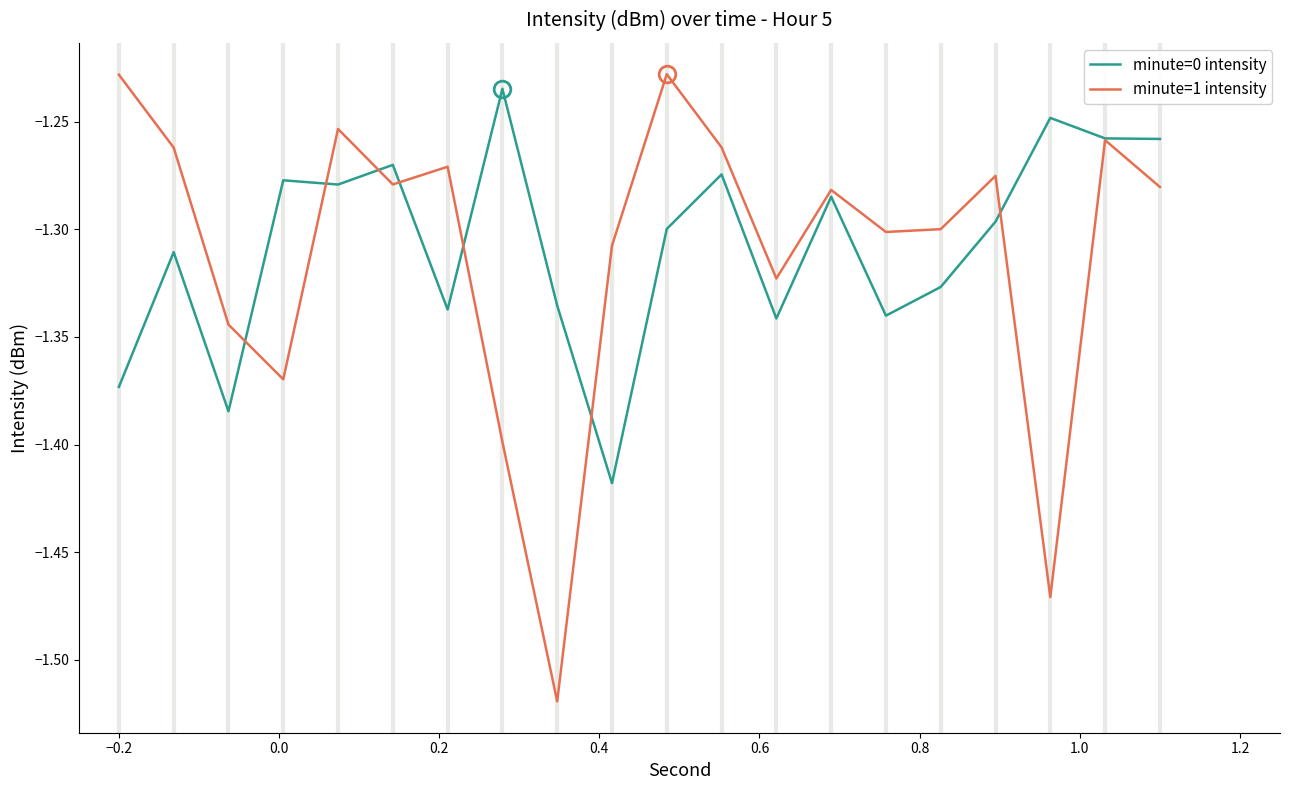

Which series has the widest spread of values?

minute=1 intensity